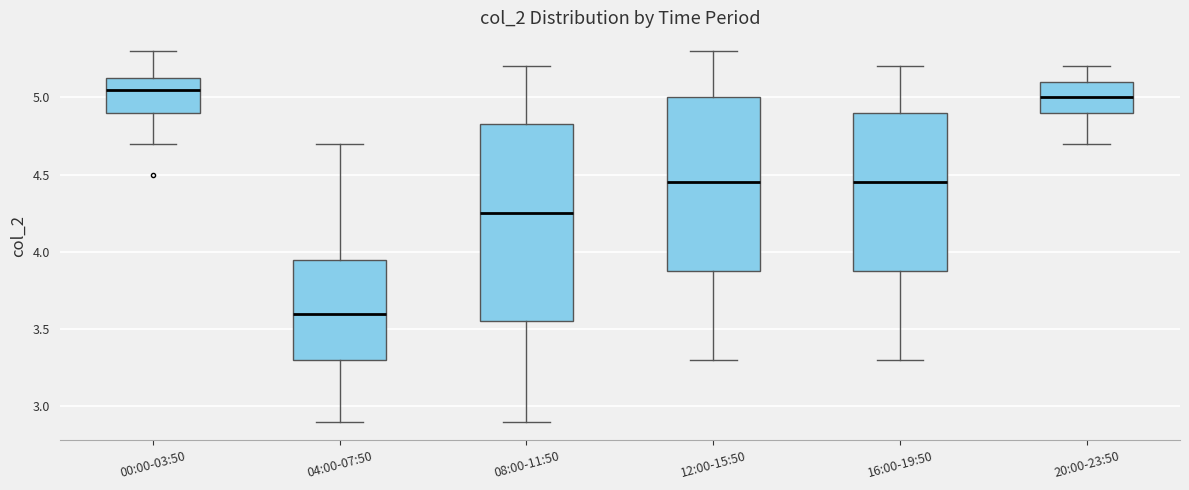

Reading left to right, transcribe this box plot: for each box, give where its median line is, the range the box spans, and where its two whiskers end, as read against the y-axis. The values are not printed on the chart, so give them approximately, as read against the axis.

00:00-03:50: median 5.05, box 4.90 to 5.15, whiskers 4.70 to 5.30
04:00-07:50: median 3.60, box 3.30 to 3.95, whiskers 2.90 to 4.70
08:00-11:50: median 4.25, box 3.55 to 4.85, whiskers 2.90 to 5.20
12:00-15:50: median 4.45, box 3.90 to 5.00, whiskers 3.30 to 5.30
16:00-19:50: median 4.45, box 3.90 to 4.90, whiskers 3.30 to 5.20
20:00-23:50: median 5.00, box 4.90 to 5.10, whiskers 4.70 to 5.20